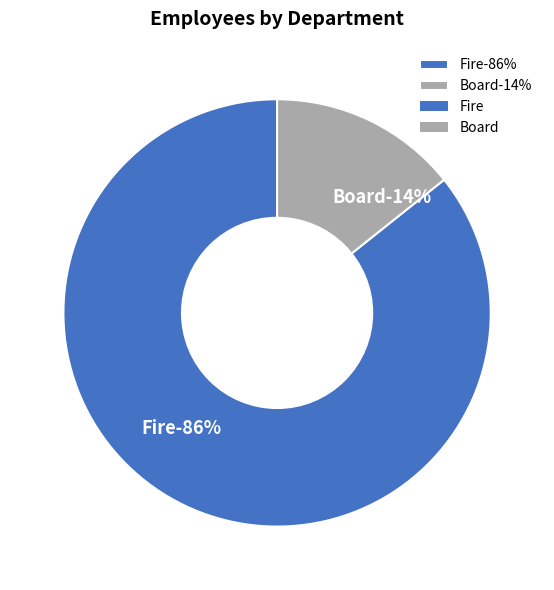

To the nearest percent, what portion does Board represent?

14%